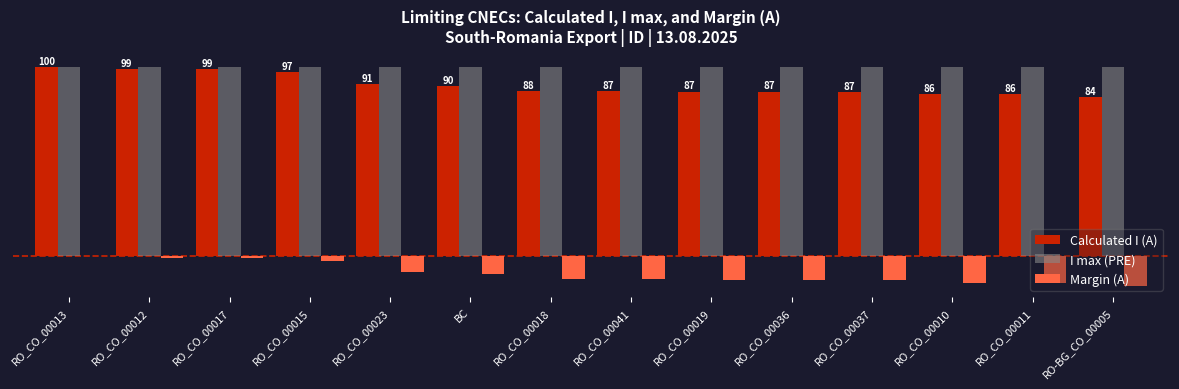

Is it true that Margin (A) equals -275 at RO-BG_CO_00005?

True